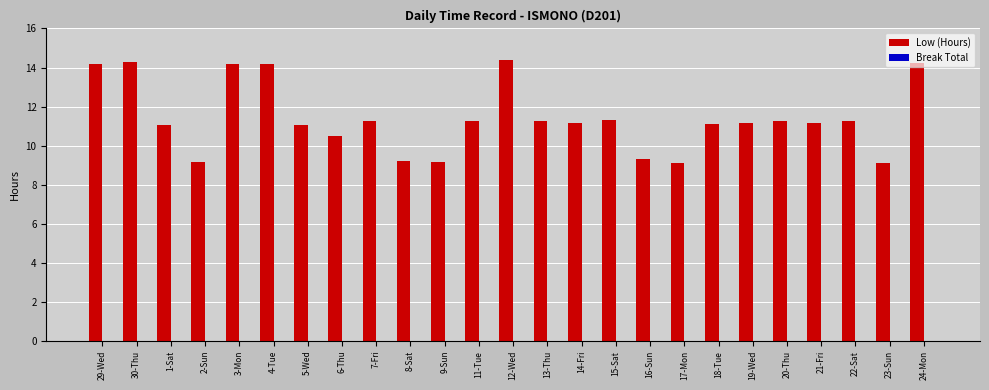

What is the greatest value displayed?

14.4